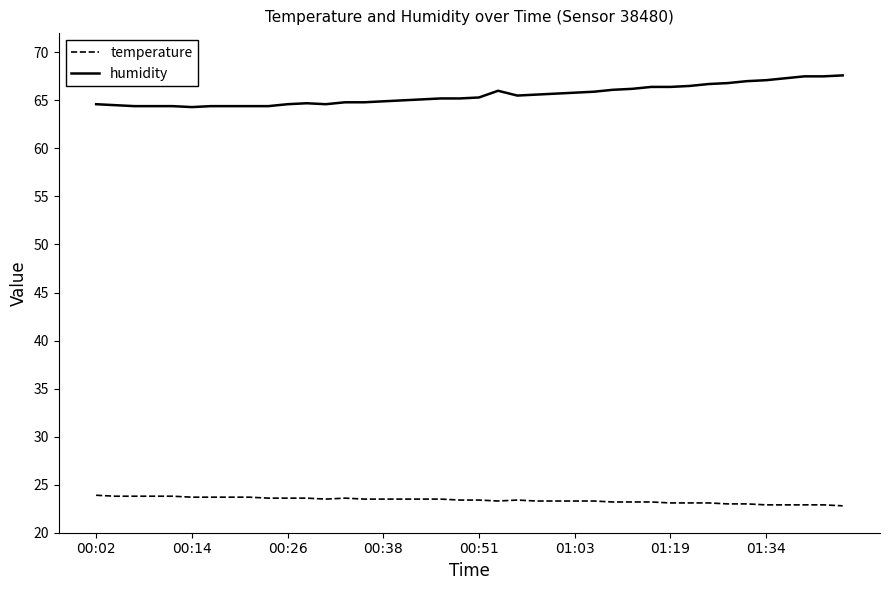

Which series has the largest total across all categories?

humidity